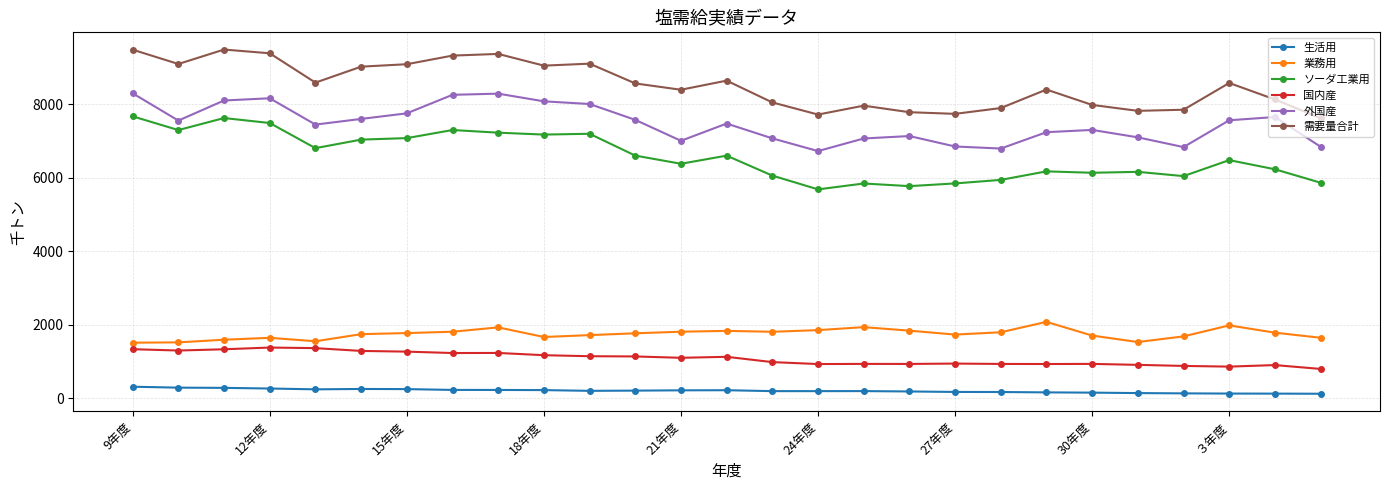

Which series has the largest total across all categories?

需要量合計